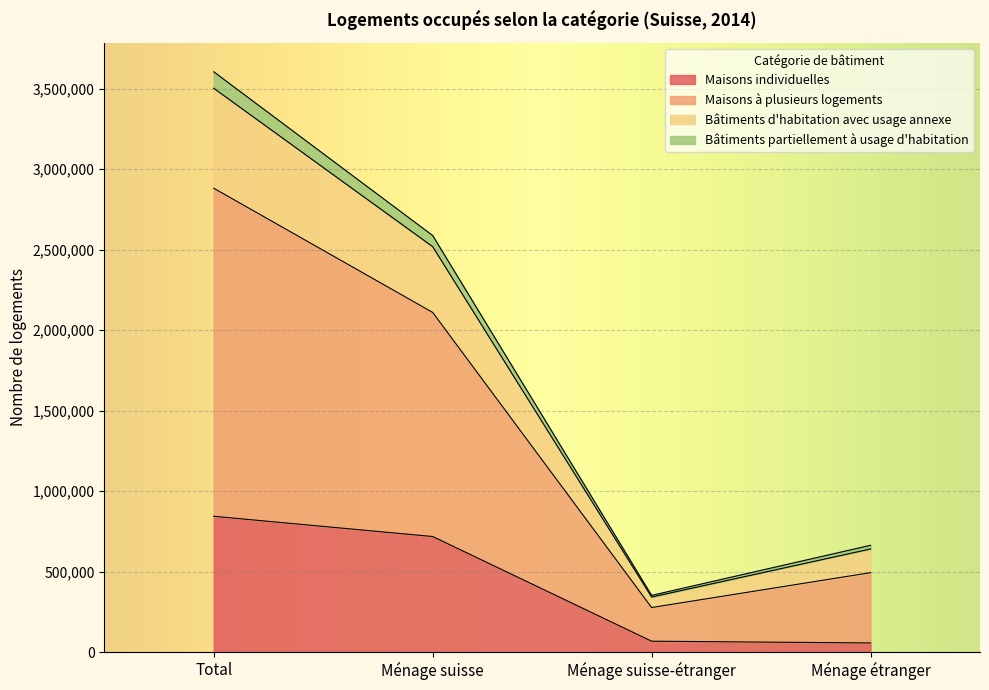

Does the chart display data point markers on the line(s)?

No